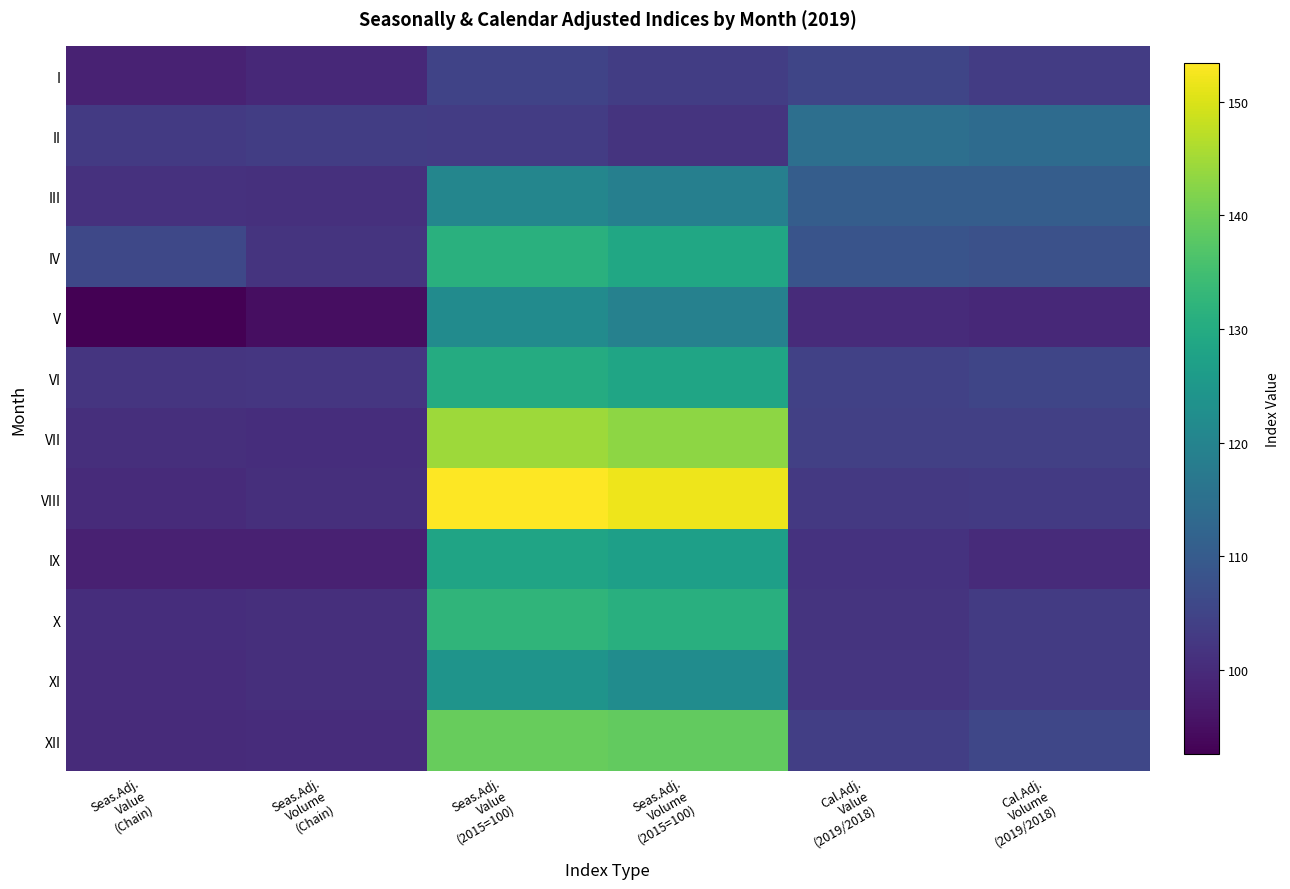

Which category has the highest value across all series?

Seas.Adj.
Value
(2015=100)